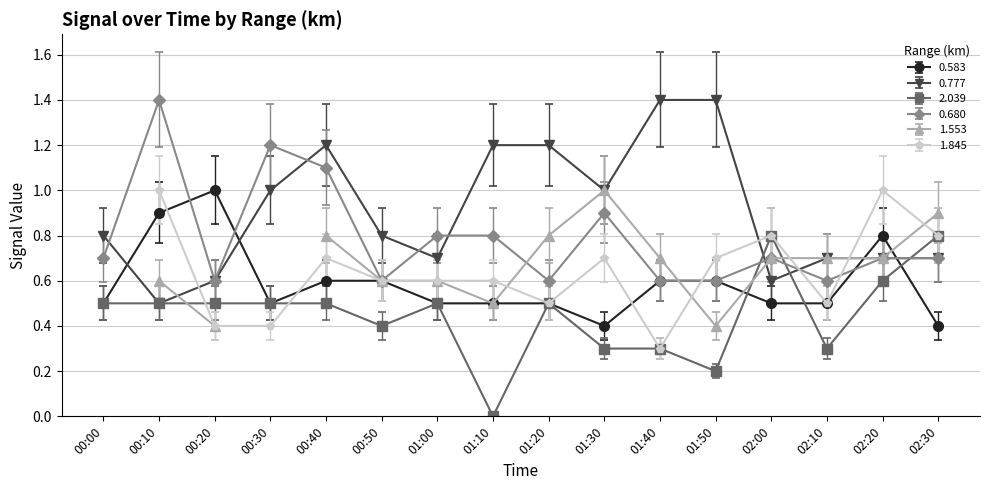

What is the difference between the highest and lowest values at 01:00?

0.3